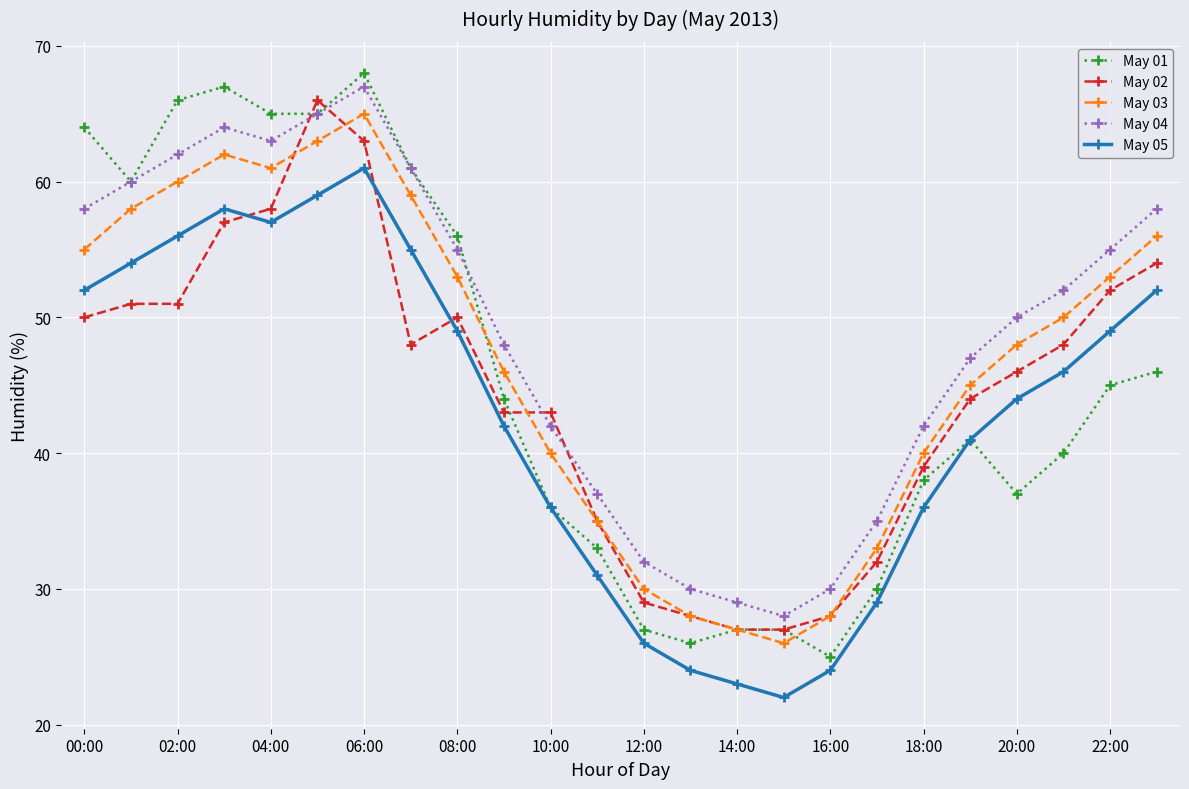

Which series has the largest range (max minus min)?

May 01